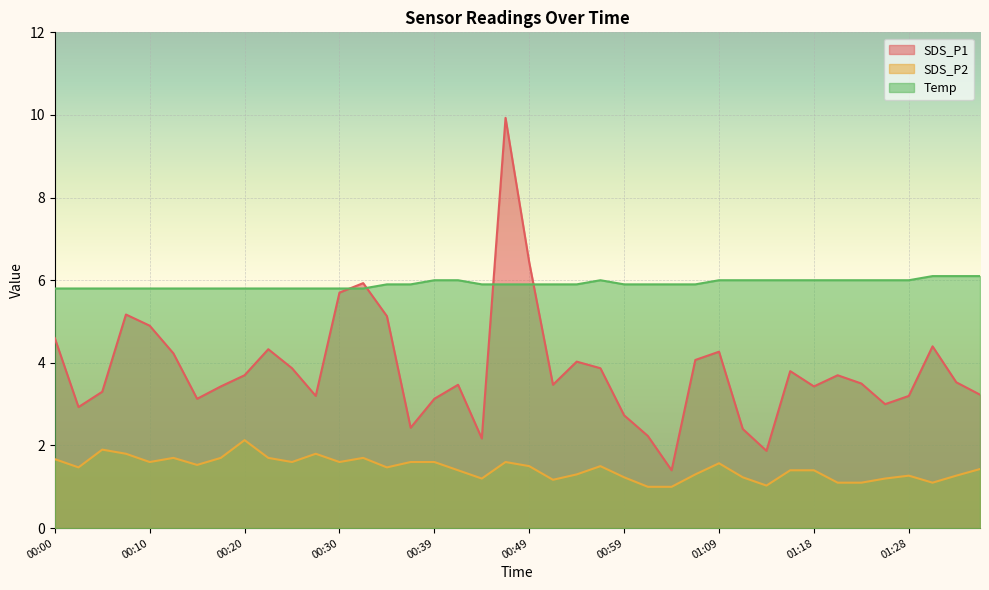

True or false: SDS_P2 has a value of 1.6 at 00:37.

True